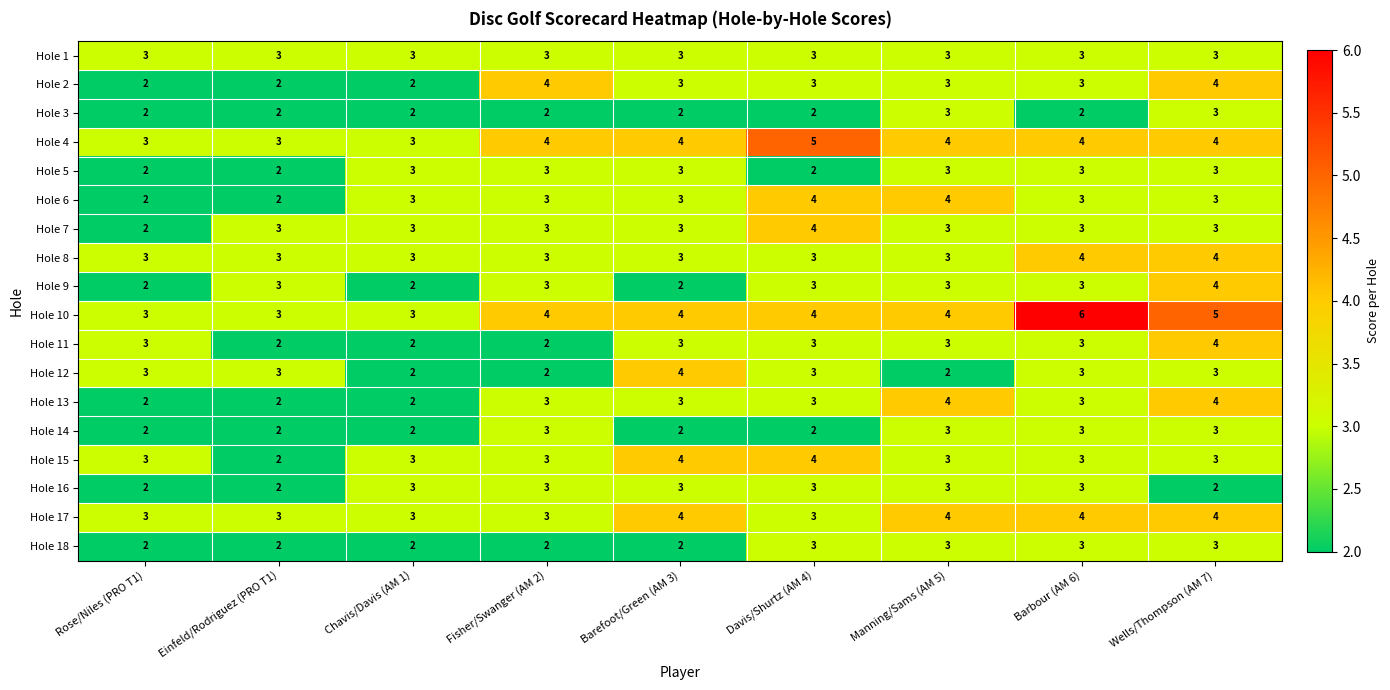

At which category is the sum across all series the highest?

Wells/Thompson (AM 7)